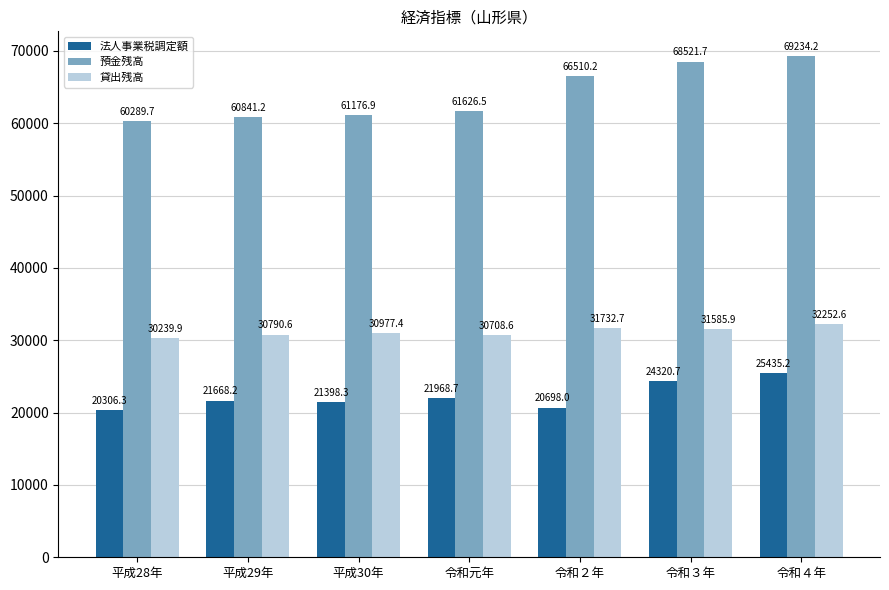

What is the lowest value of the 預金残高 series?

60289.7